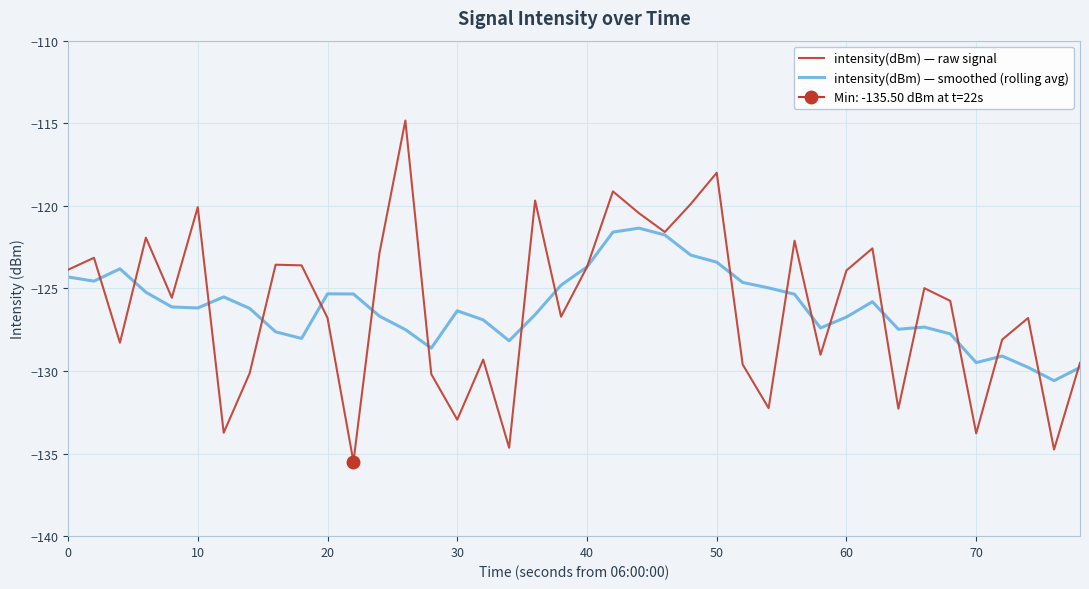

What is the lowest value of the intensity(dBm) — raw signal series?

-135.5